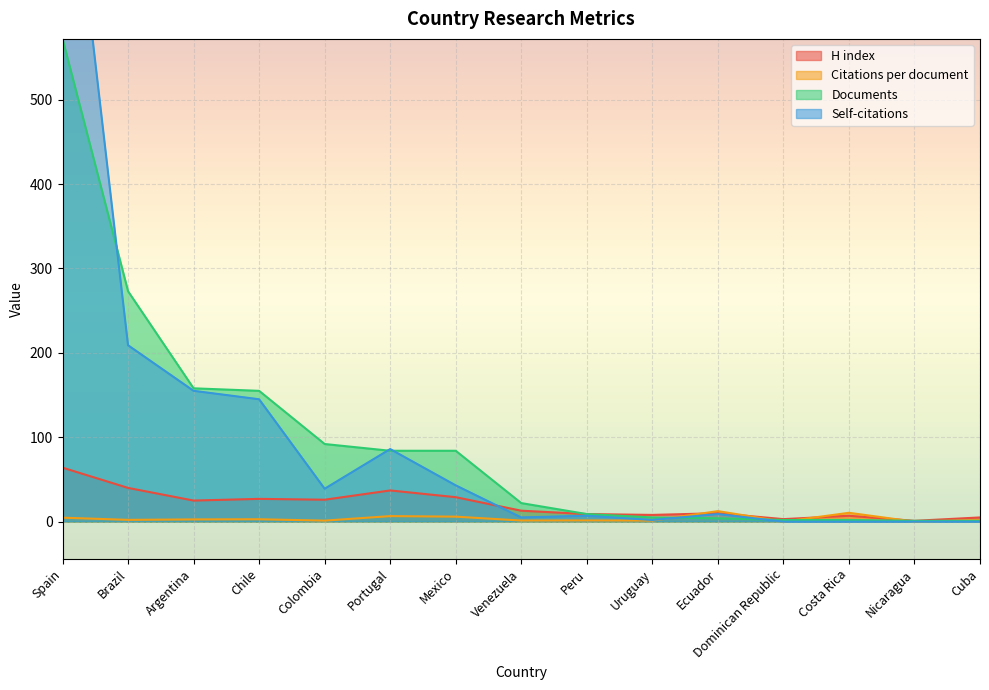

Which series has the largest range (max minus min)?

Self-citations